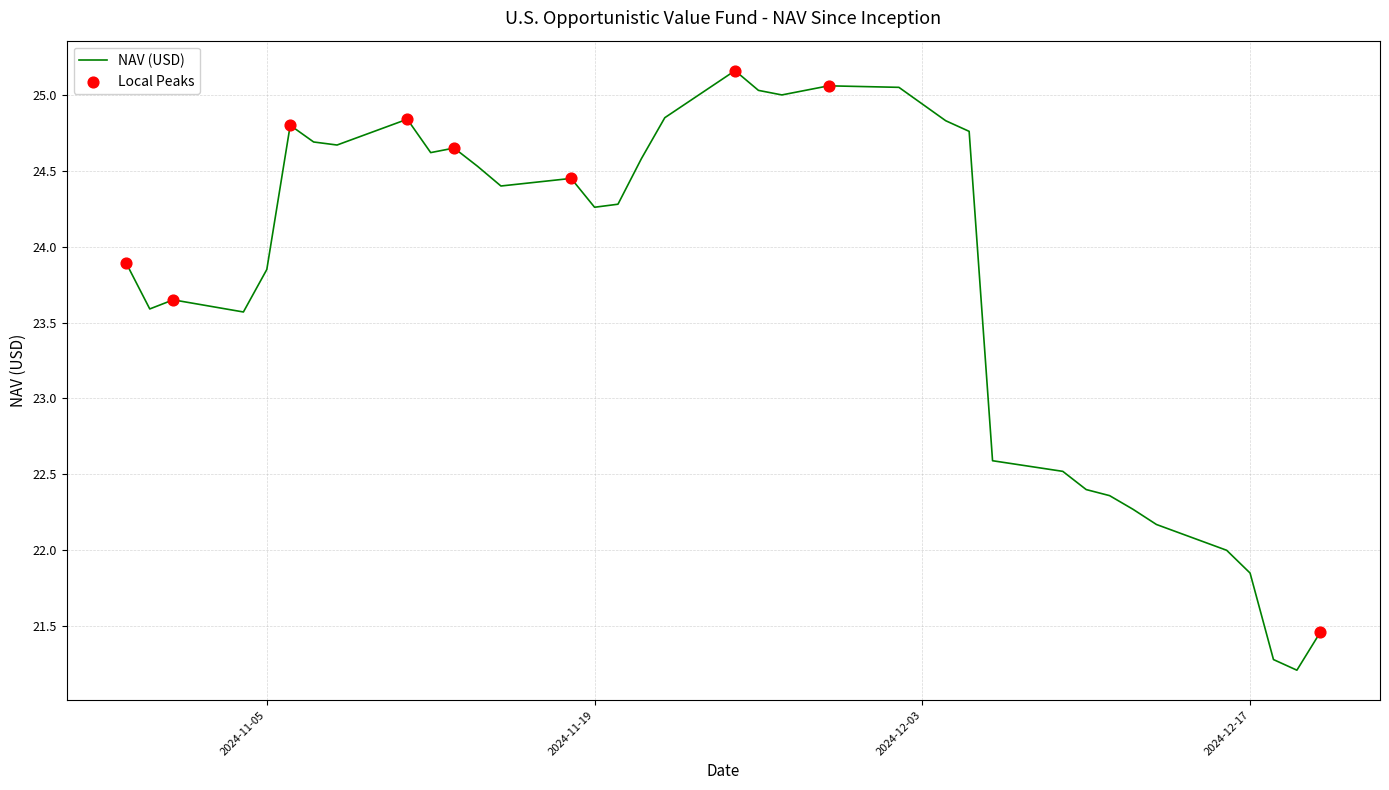

What is the greatest value displayed?

25.2